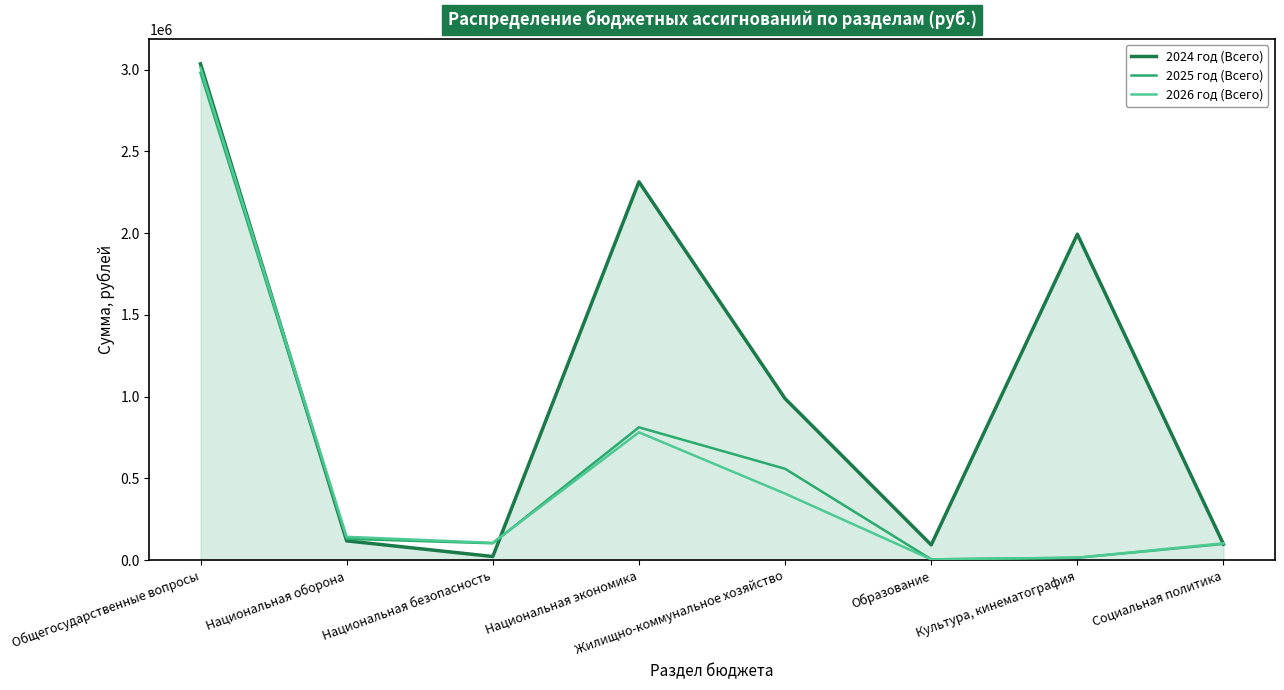

Rank the categories by 2025 год (Всего) value from highest to lowest.

Общегосударственные вопросы, Национальная экономика, Жилищно-коммунальное хозяйство, Национальная оборона, Национальная безопасность, Социальная политика, Культура, кинематография, Образование